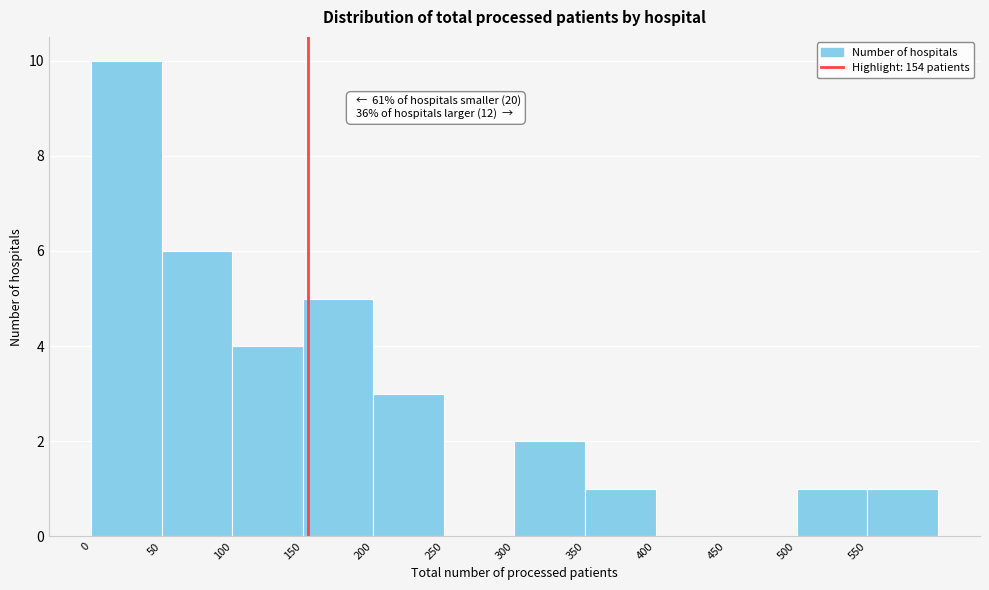

Over which range of the x-axis is the bar tallest?

0 to 50